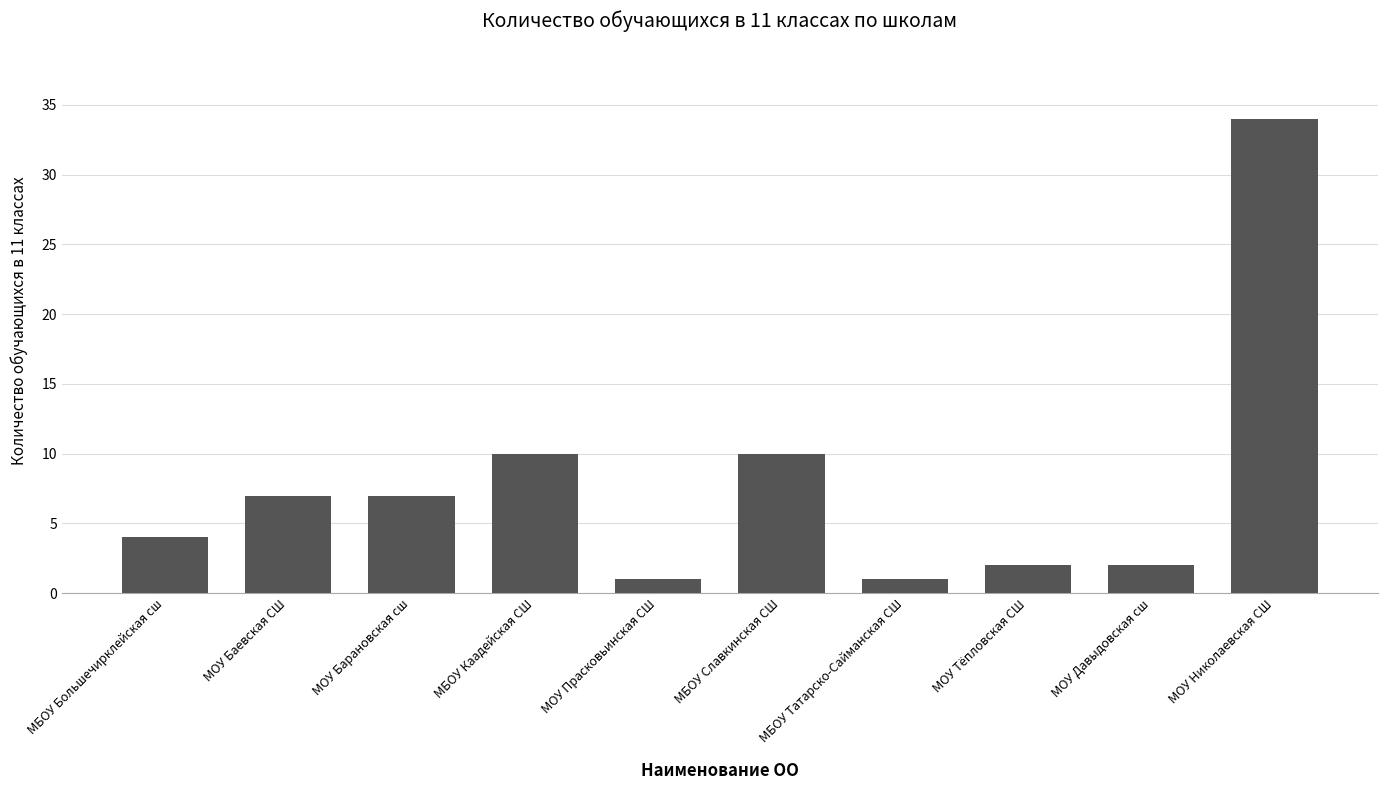

The value at МОУ Баевская СШ is 7. True or false?

True